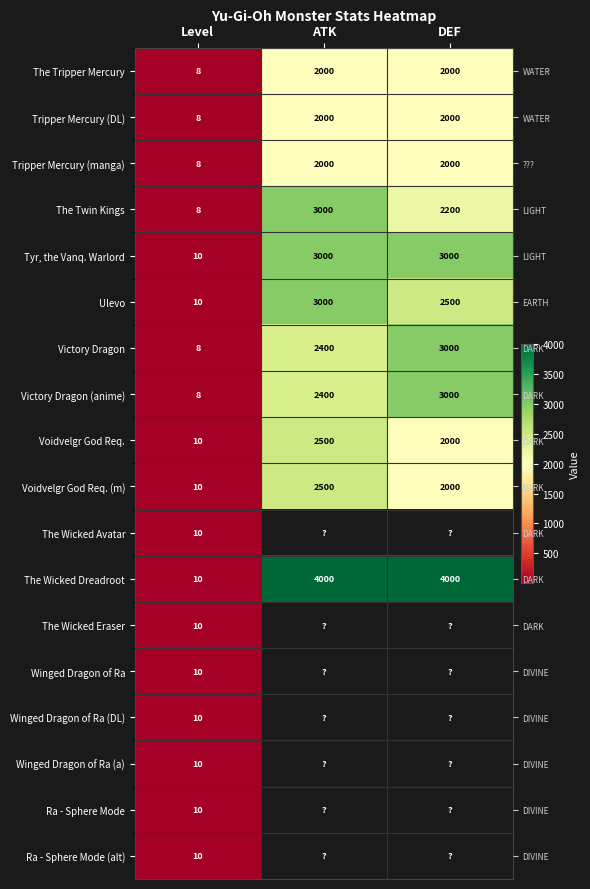

How many data points in Tyr, the Vanq. Warlord are less than 3000?

1